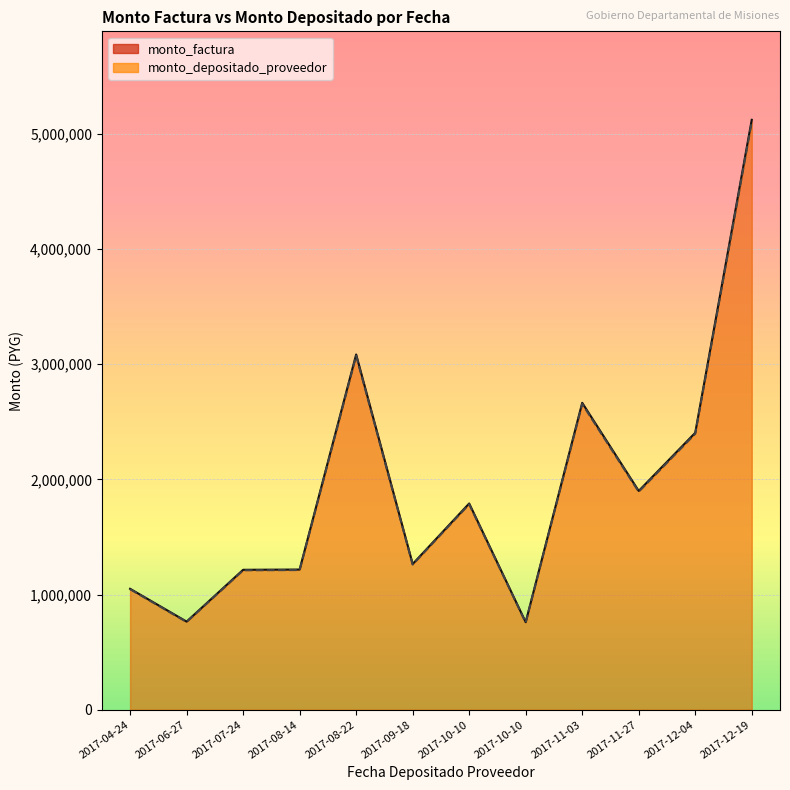

In monto_depositado_proveedor, how many points are lower than both neighbors (excluding endpoints)?

4